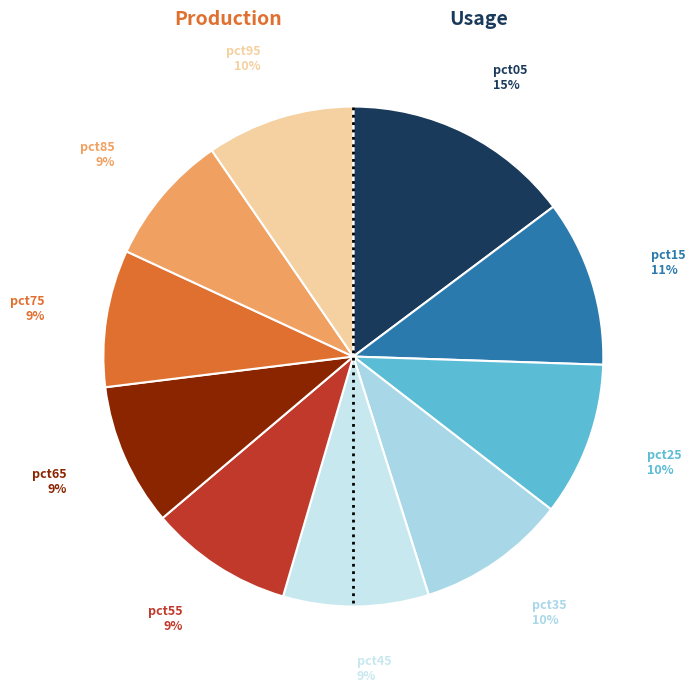

Rank the categories by value from highest to lowest.

pct05, pct15, pct25, pct35, pct95, pct45, pct55, pct65, pct75, pct85